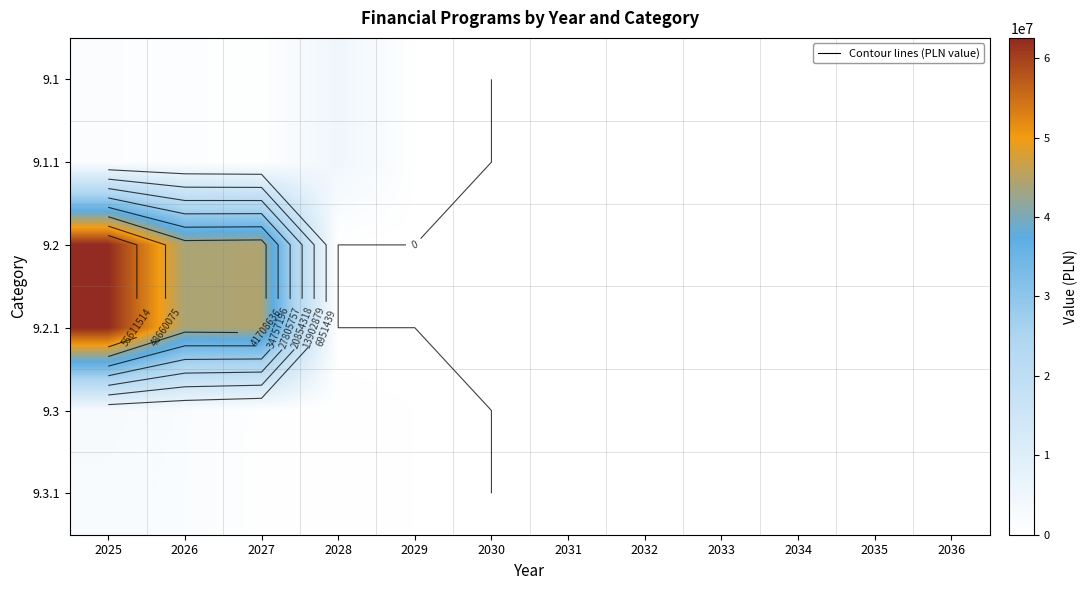

Between 2025 and 2034, which is larger?

2025